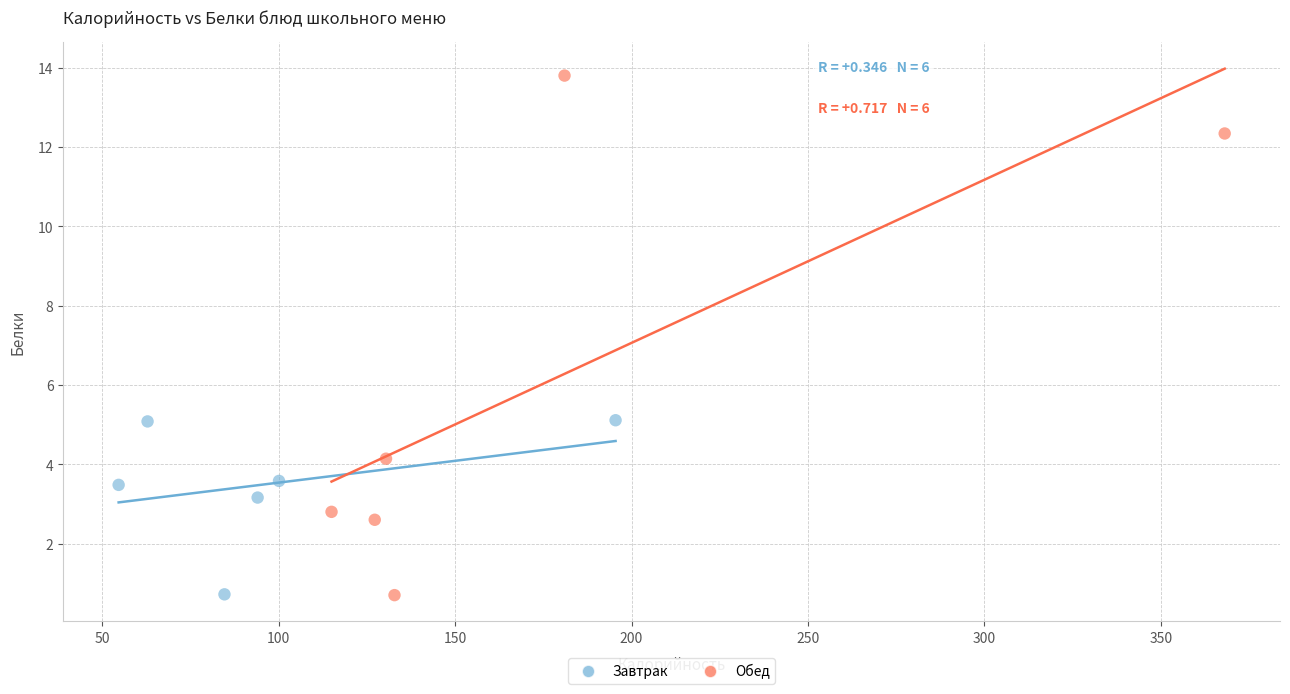

Which series reaches the maximum Y coordinate?

Обед